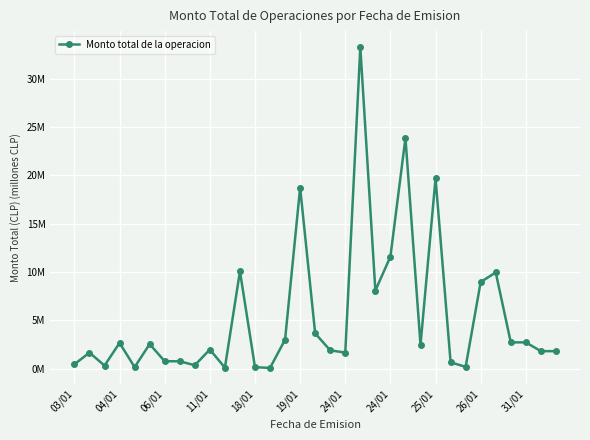

What is the sum of all values?

179.0